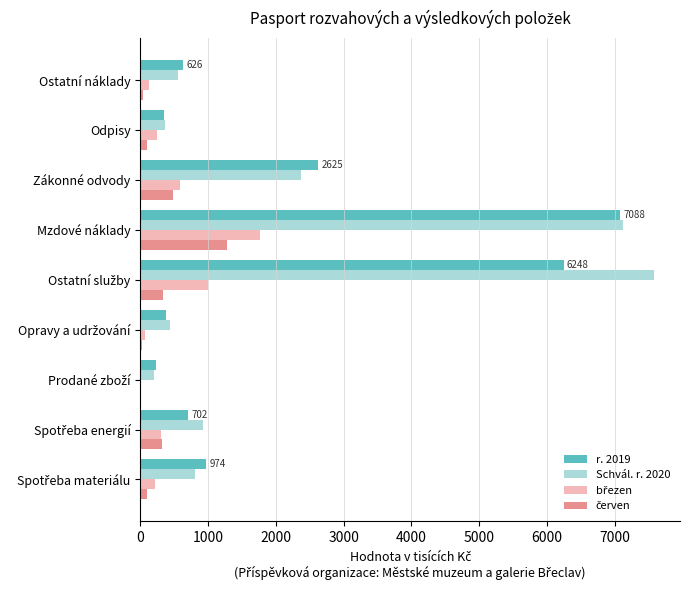

Where is Schvál. r. 2020 nearest to the value 3893?

Zákonné odvody